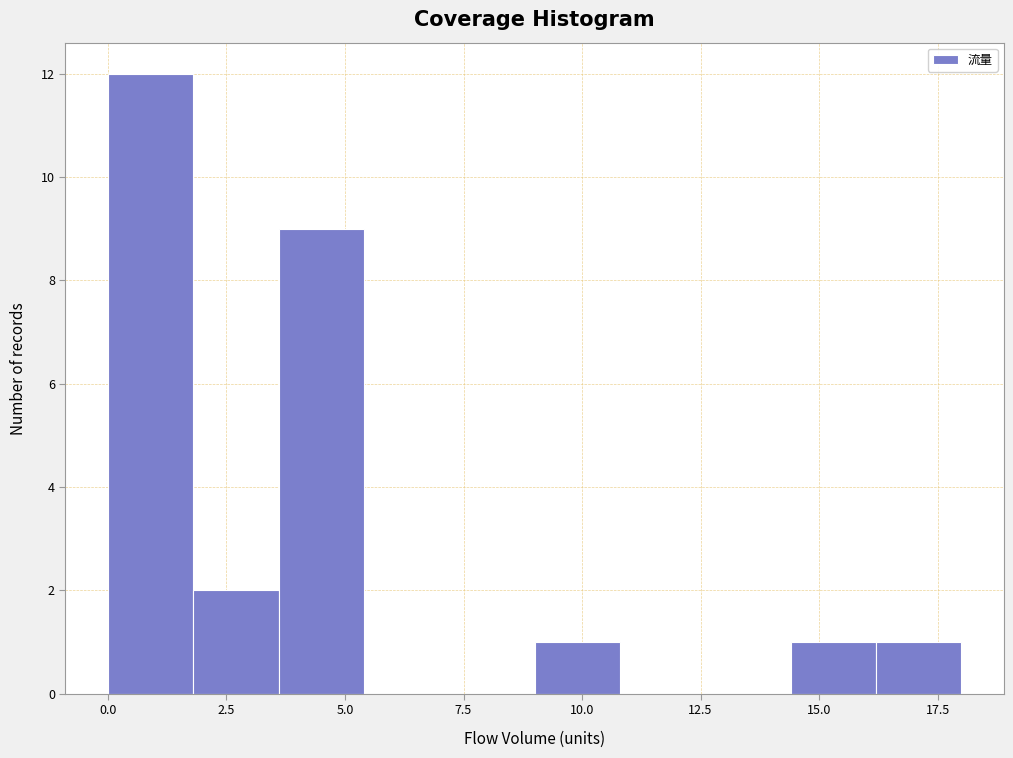

Read against the x-axis, roughly where is the centre of the tallest bar?

1.0